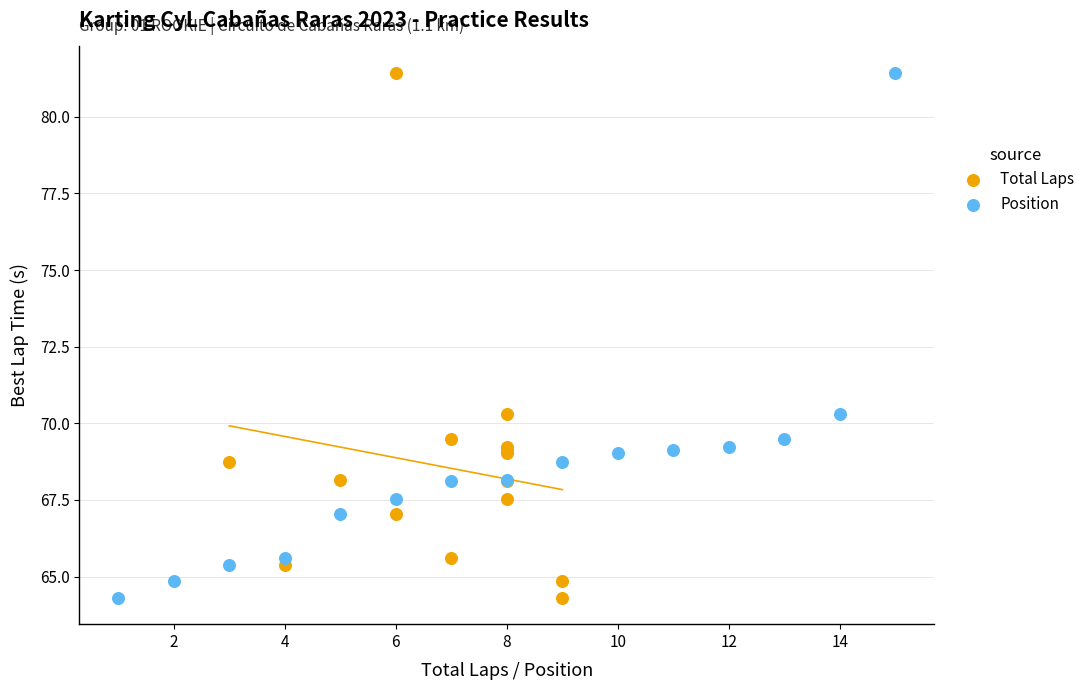

What are all the series names shown in the legend?

Total Laps, Position